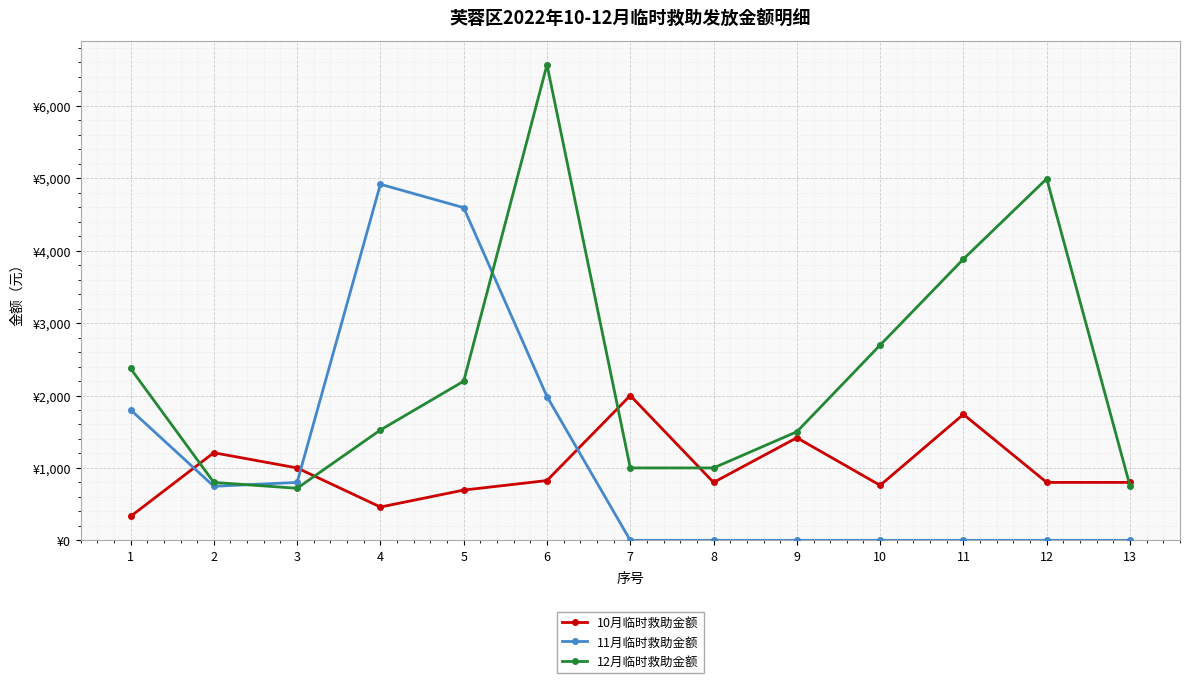

What are all the series names shown in the legend?

10月临时救助金额, 11月临时救助金额, 12月临时救助金额